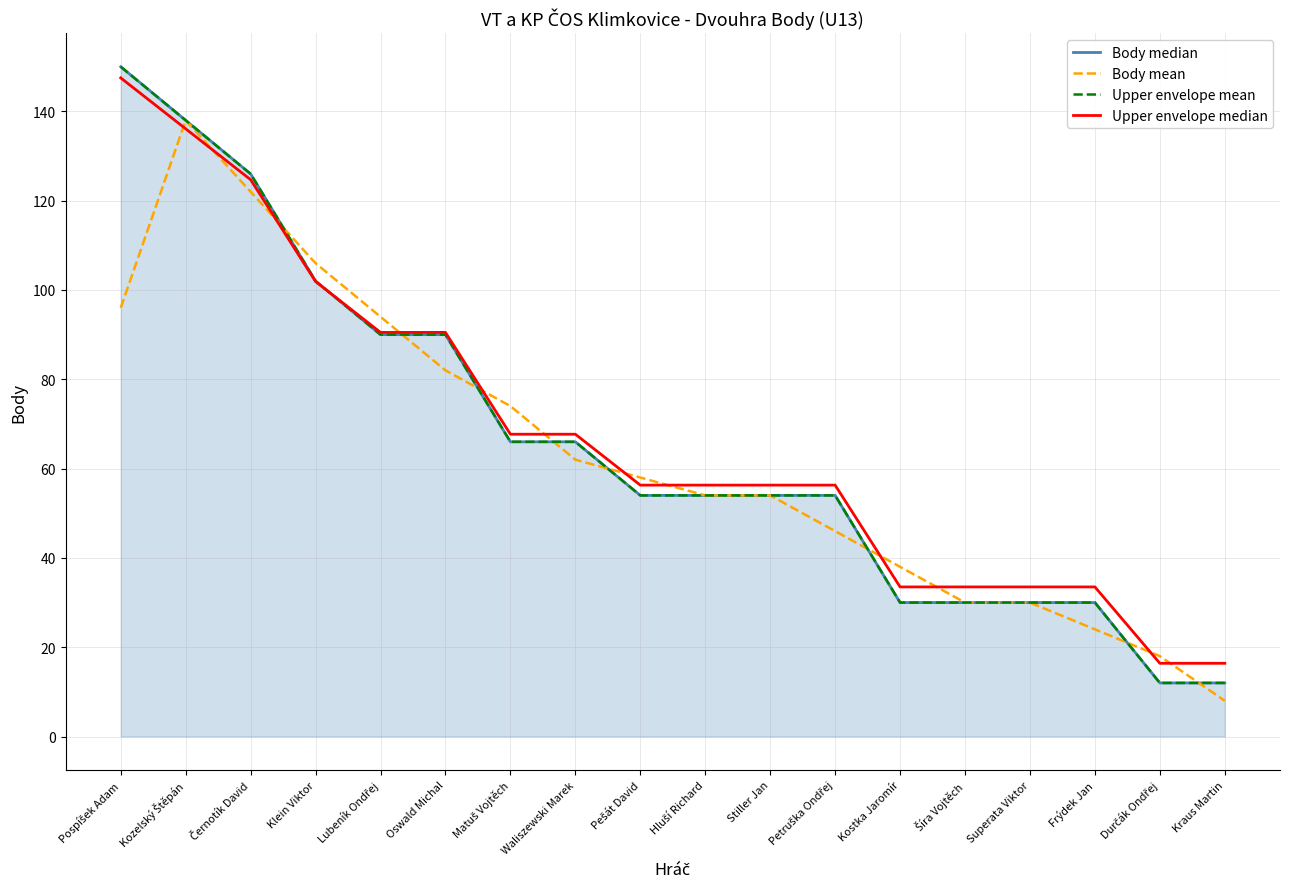

Which series has the widest spread of values?

Body median